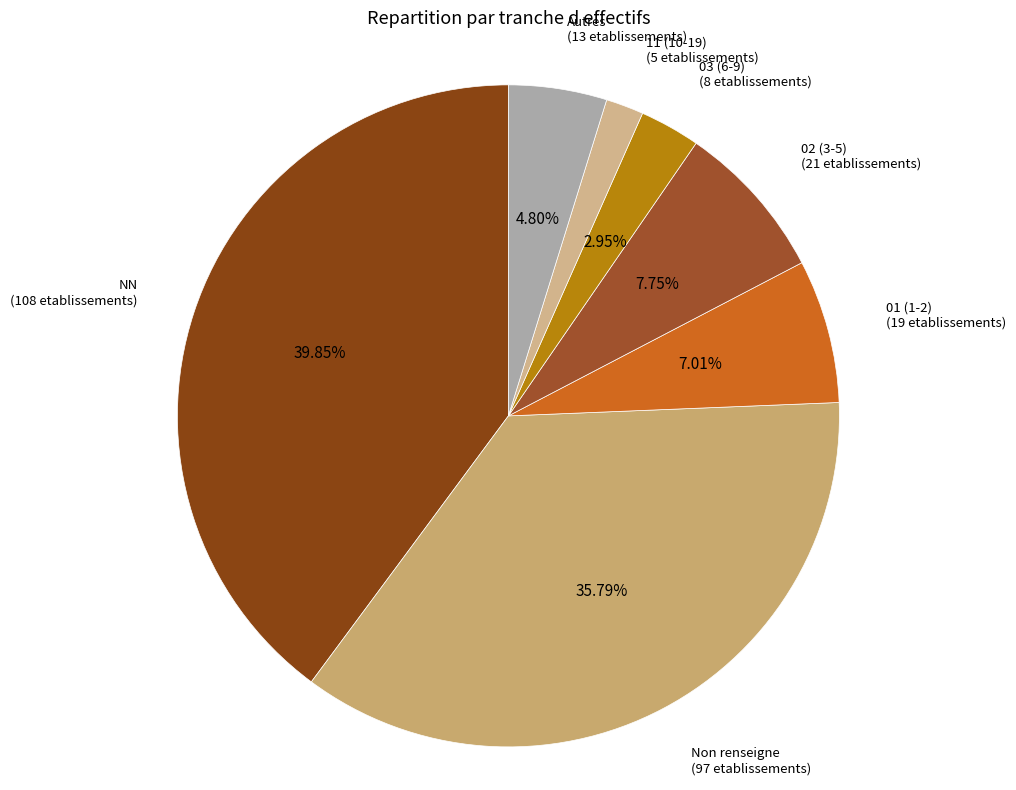

Is there a majority slice in this chart?

No